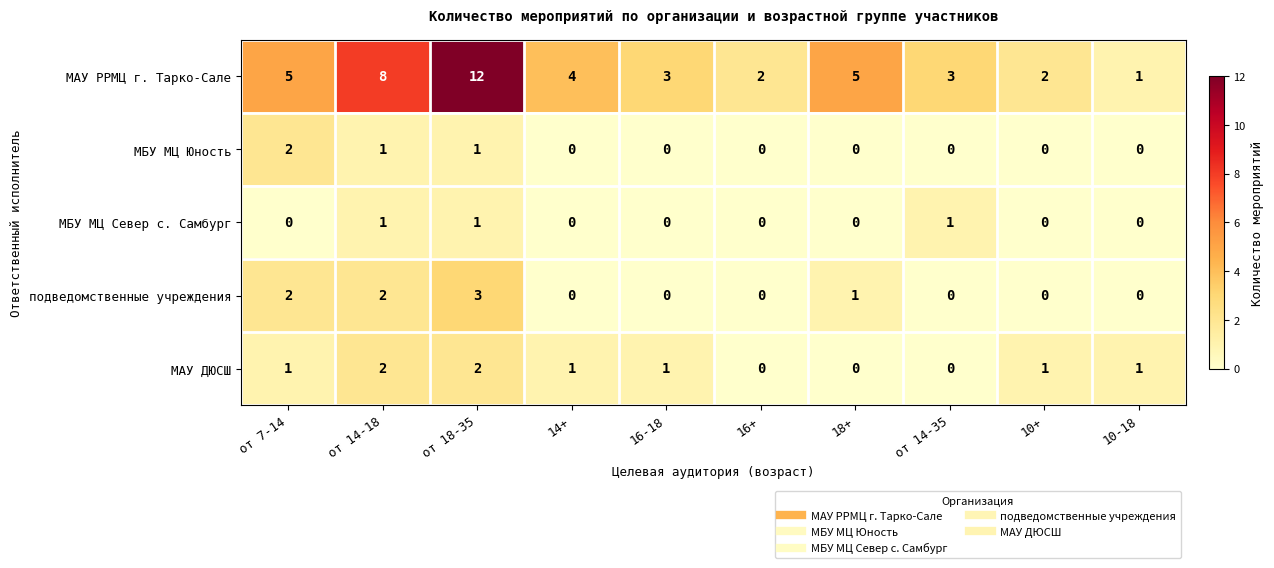

True or false: МАУ РРМЦ г. Тарко-Сале has a value of 2 at от 14-35.

False